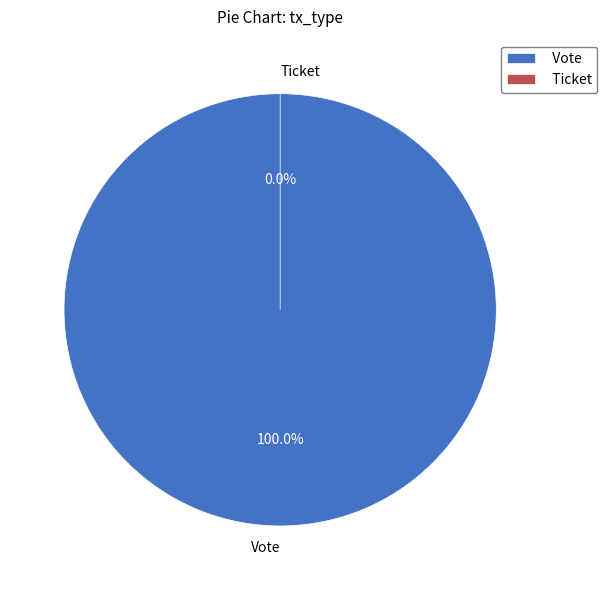

To the nearest percent, what portion does Vote represent?

100%